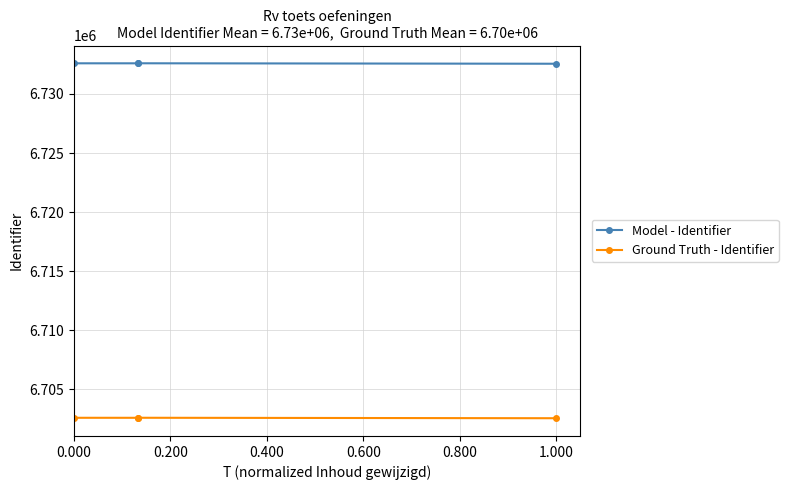

Which has a higher value, 0.400 or 0.600?

0.400